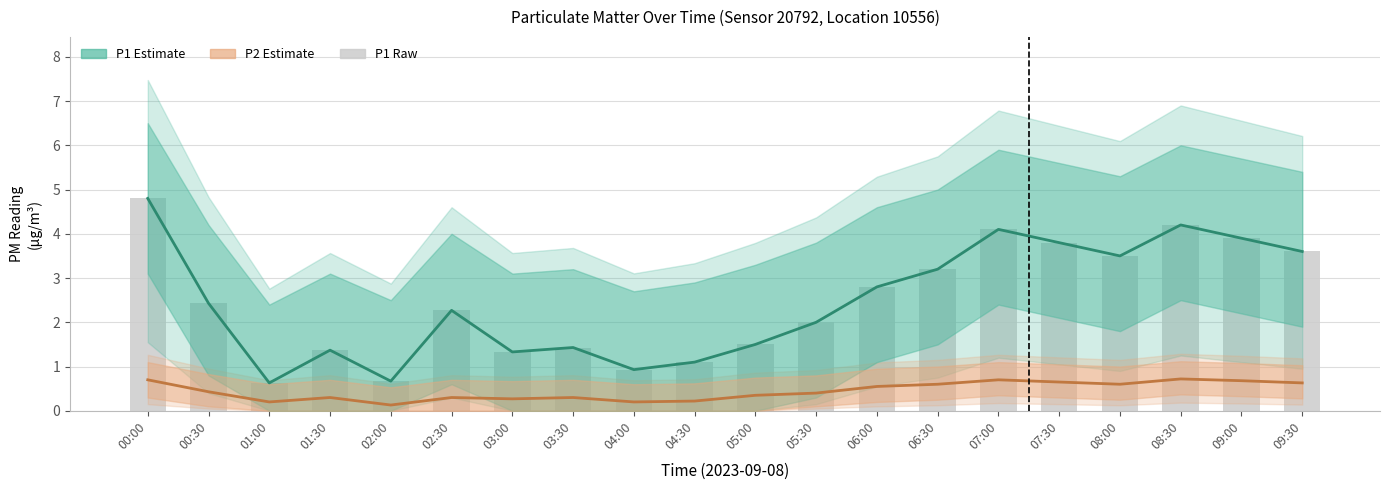

Between 05:30 and 06:00, which series saw the biggest shift?

P1 estimate